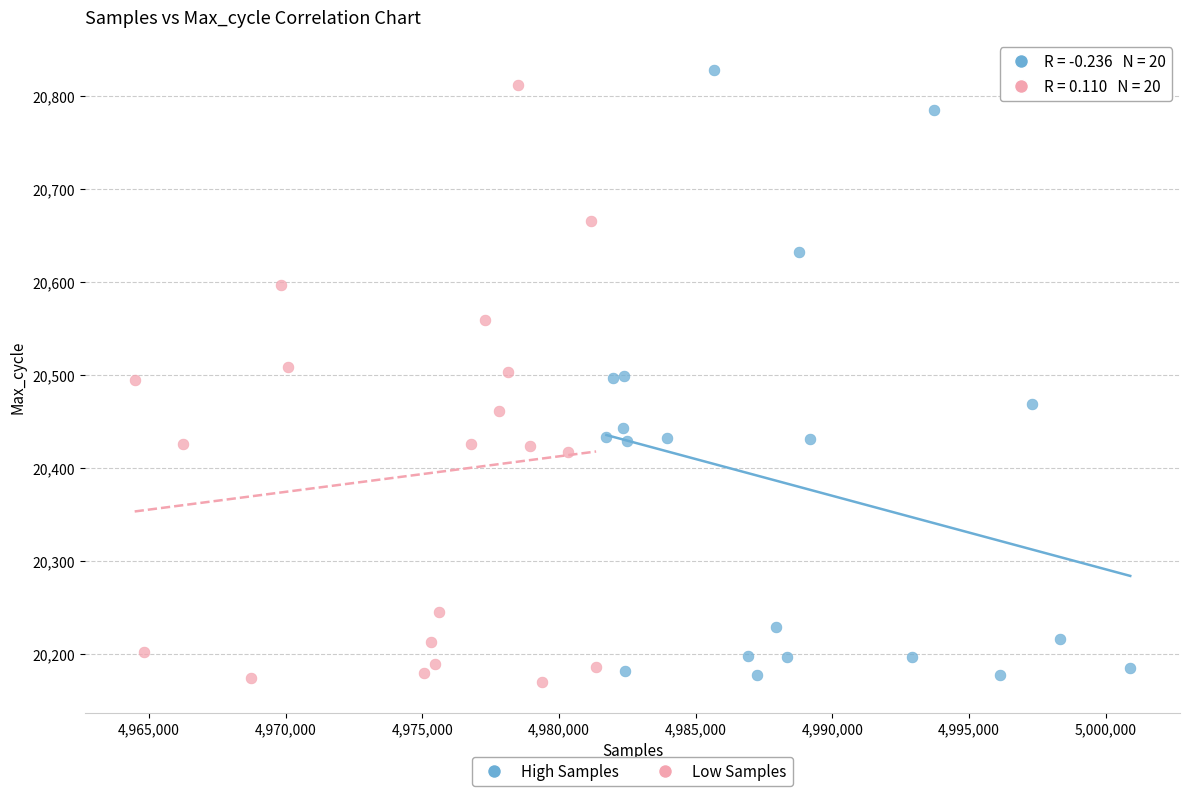

Which series reaches the minimum Y coordinate?

Low Samples